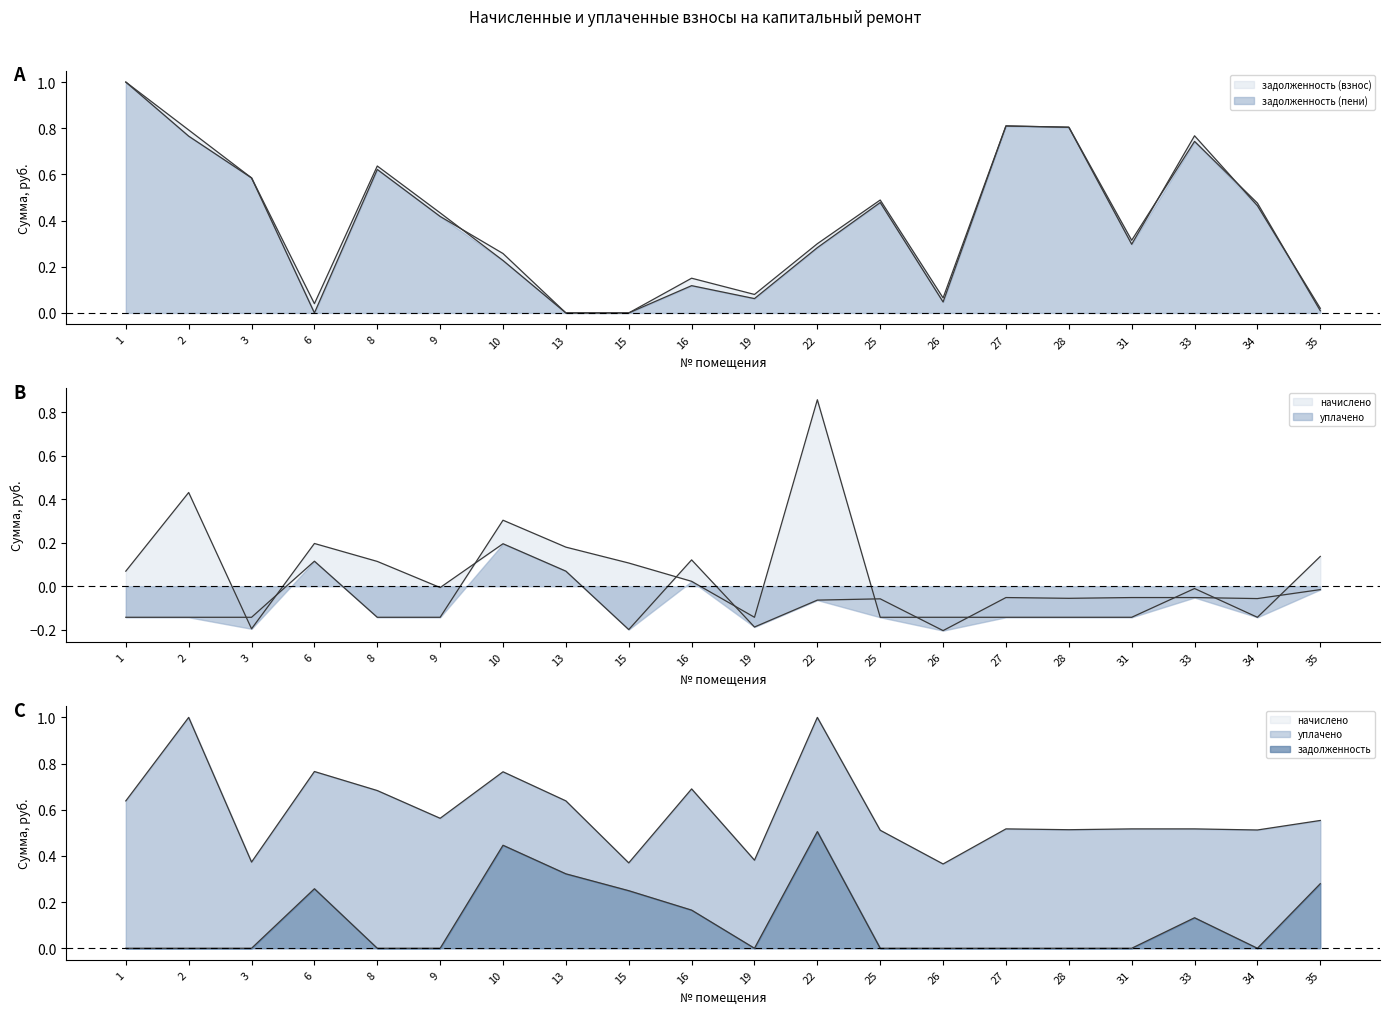

What is the difference between the задолженность (пени) values at 9 and 6?

0.4